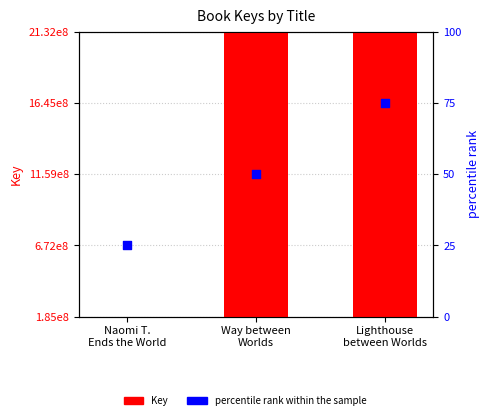

Which series has the largest Y range (max minus min)?

Key